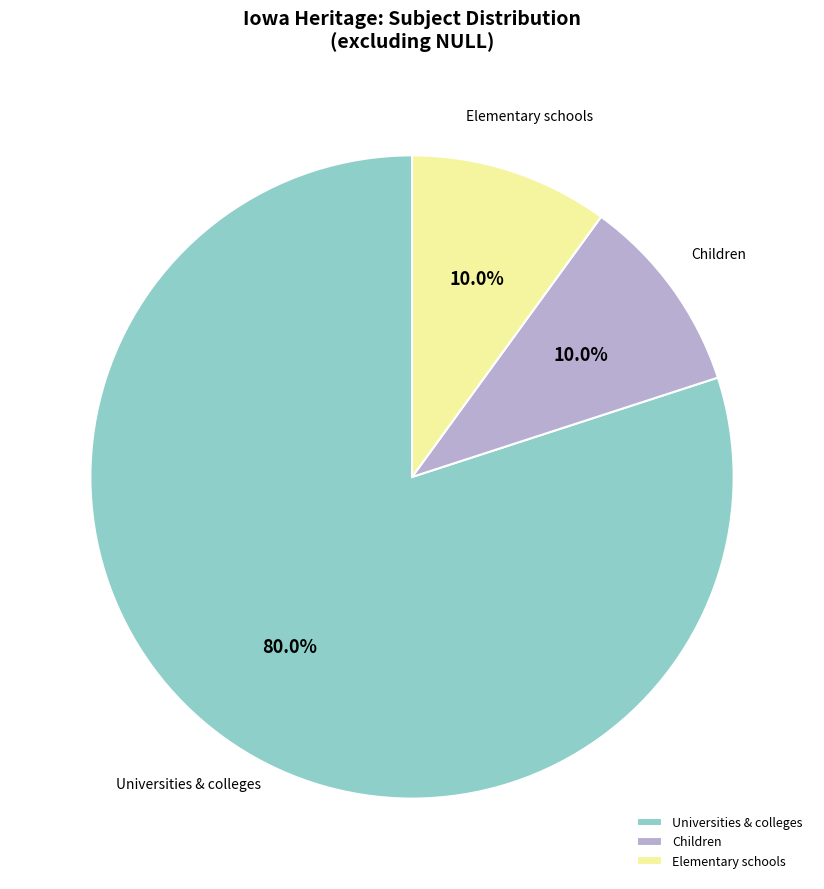

What is the ratio of the value at Elementary schools to the value at Children?

1.0